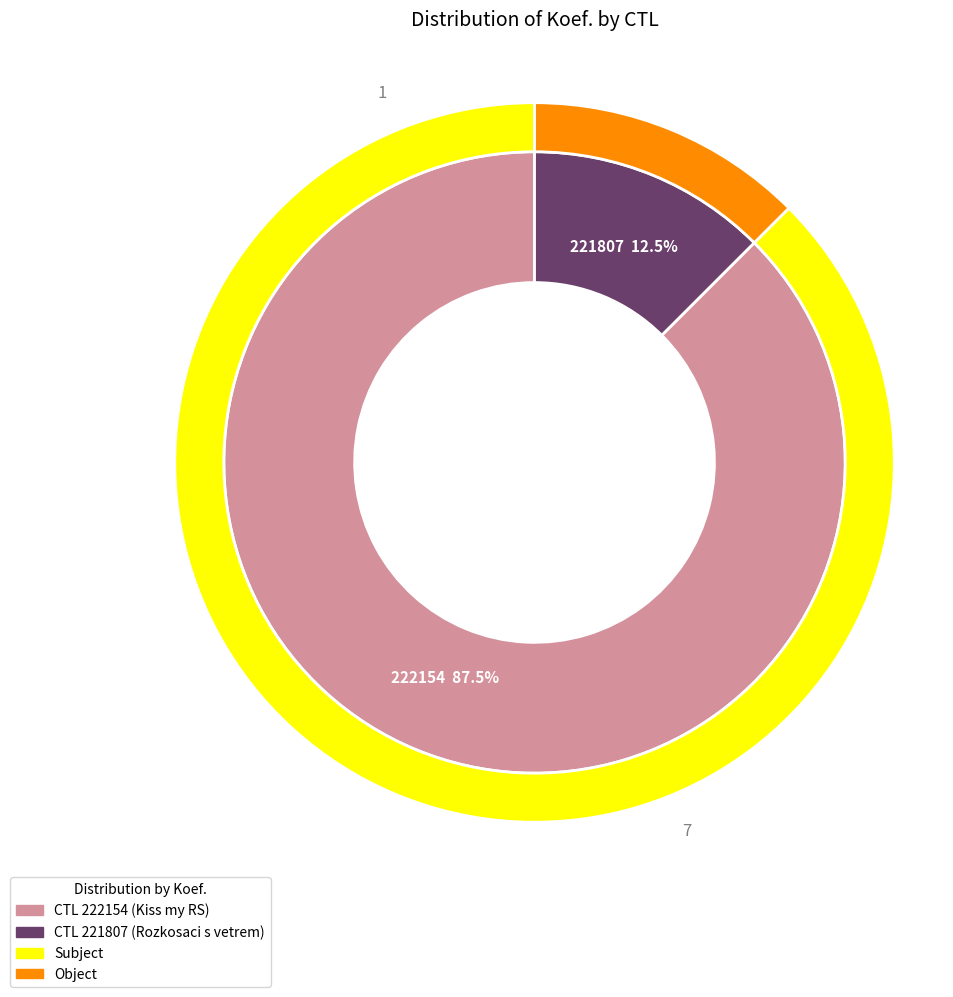

What is the change in value from 222154 to 221807?

-6